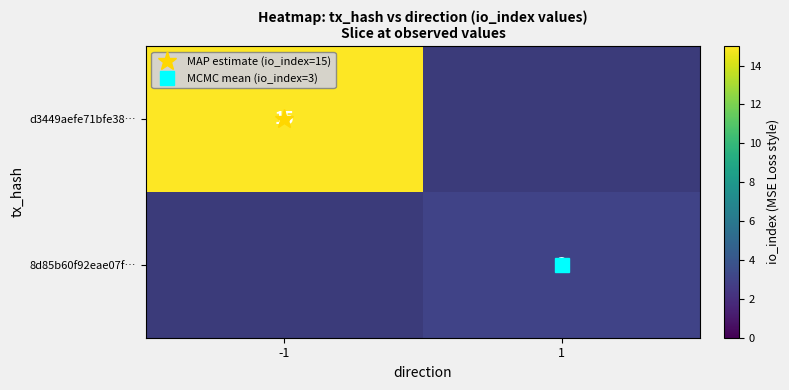

How many positive values does the d3449aefe71bfe38… series have?

1